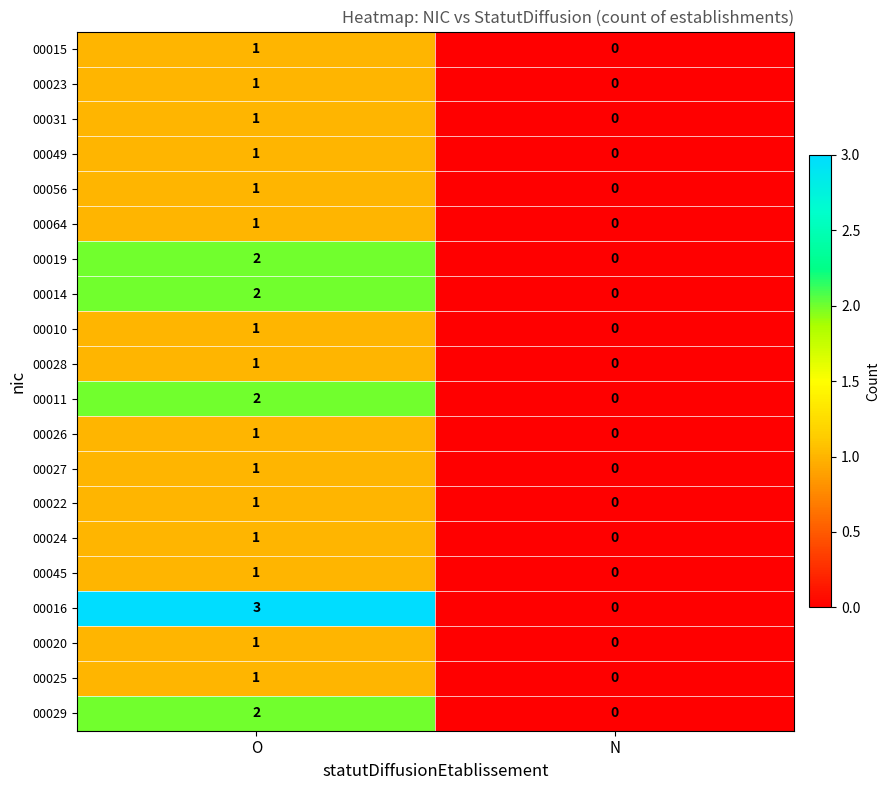

Rank the categories by 00014 value from highest to lowest.

O, N